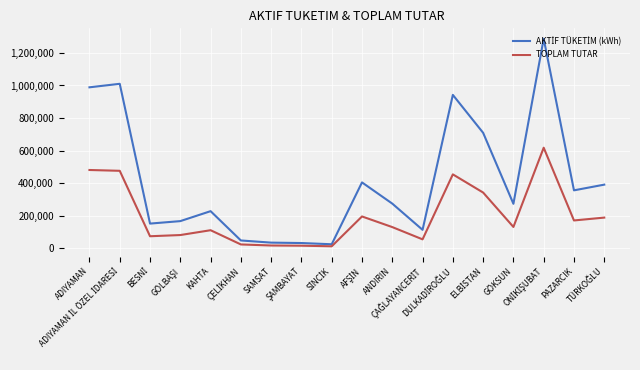

Rank the series at ŞAMBAYAT from lowest to highest value.

TOPLAM TUTAR, AKTİF TÜKETİM (kWh)